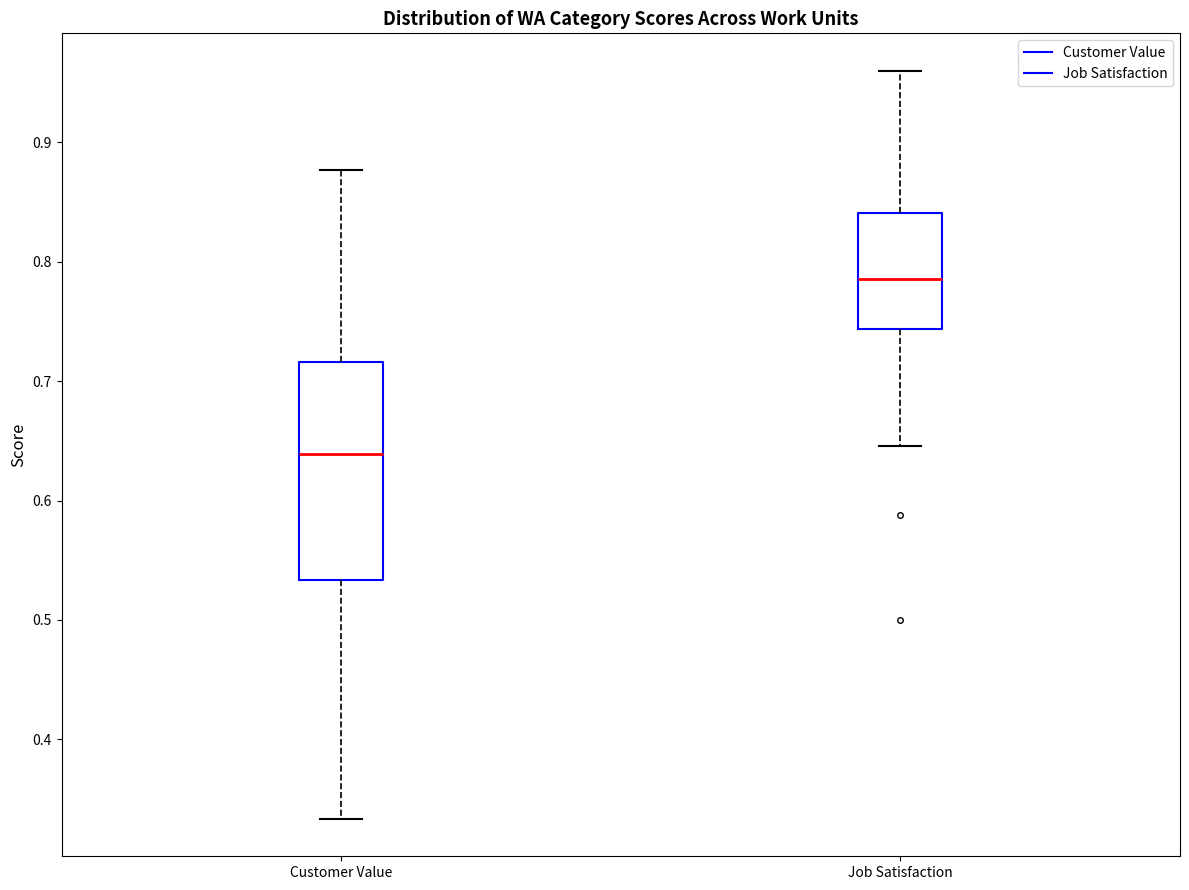

Which box has the highest median line?

Job Satisfaction